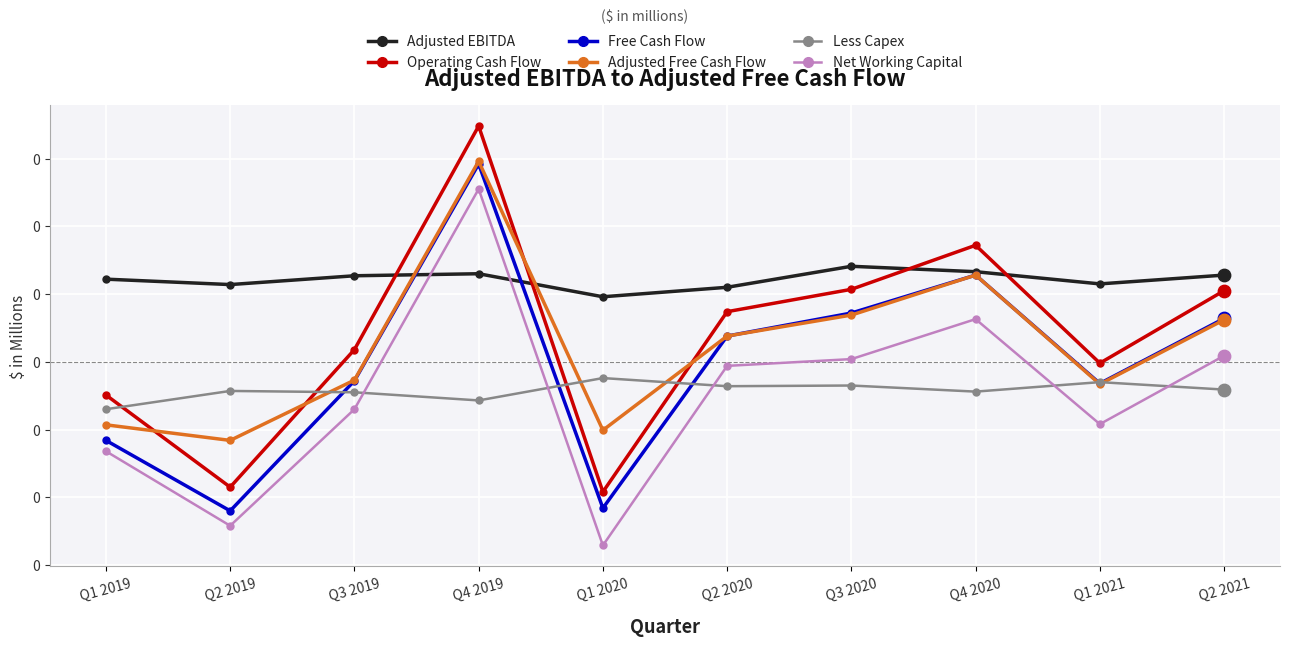

At how many categories does at least one series exceed 83?

10